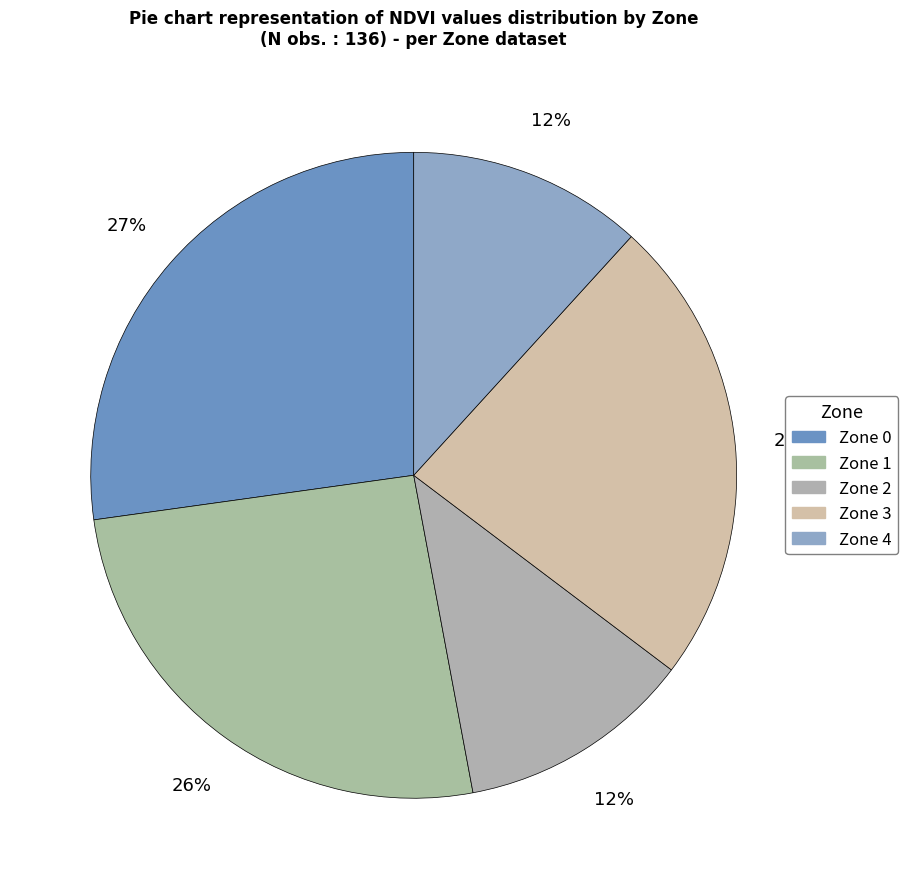

Approximately how many times larger is the value at Zone 0 compared to Zone 2?

2.3